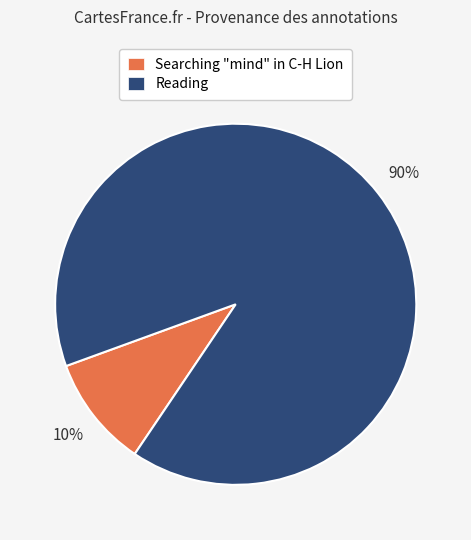

To the nearest percent, what is the difference between the largest and smallest slice percentages?

80%